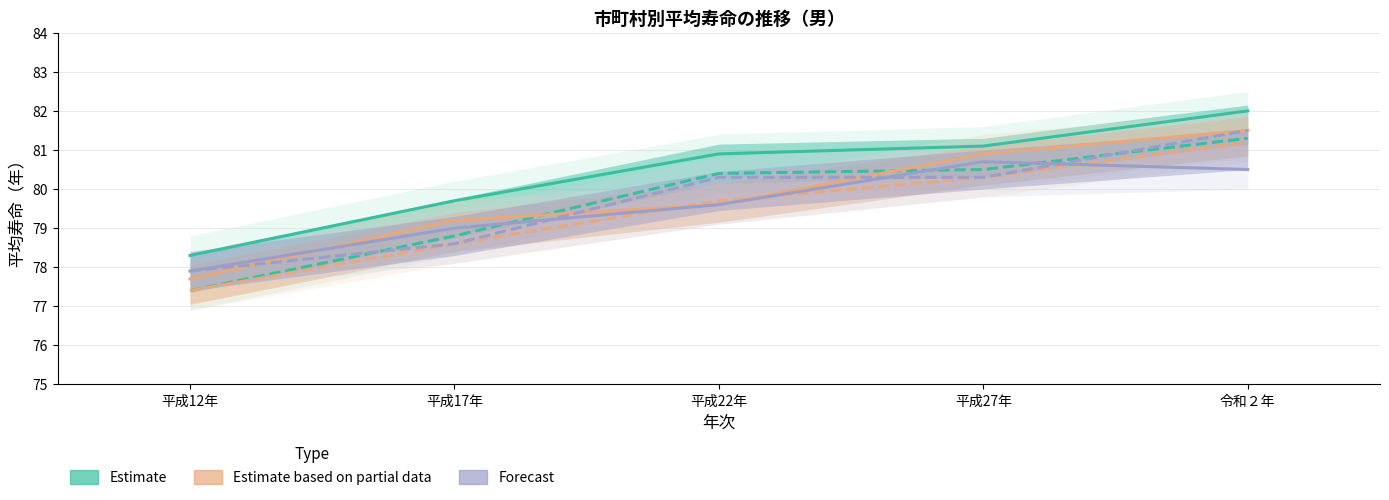

True or false: 宮崎県 and 宮崎市 intersect in this chart.

False